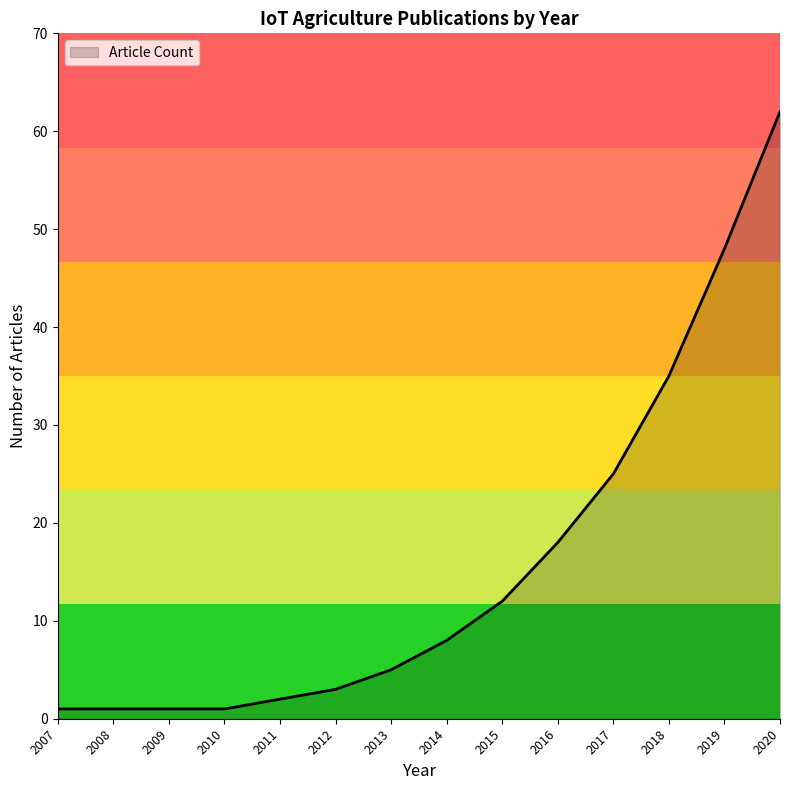

Does the chart display data point markers on the line(s)?

No